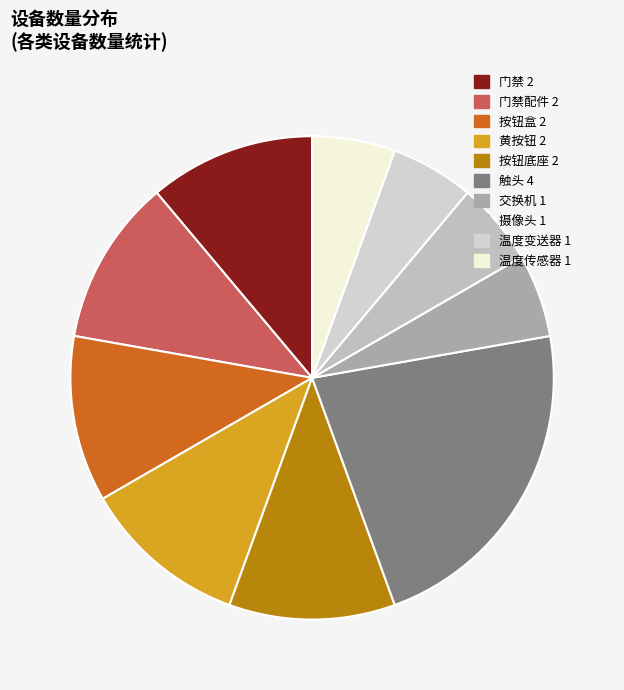

How many segments does this pie chart have?

10